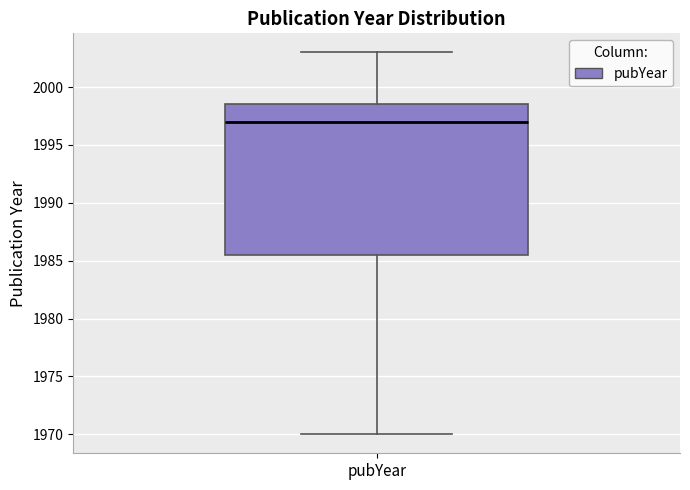

Where is the lower edge of the box for pubYear on the y-axis? The values are not printed on the chart, so give them approximately, as read against the axis.

1985.5